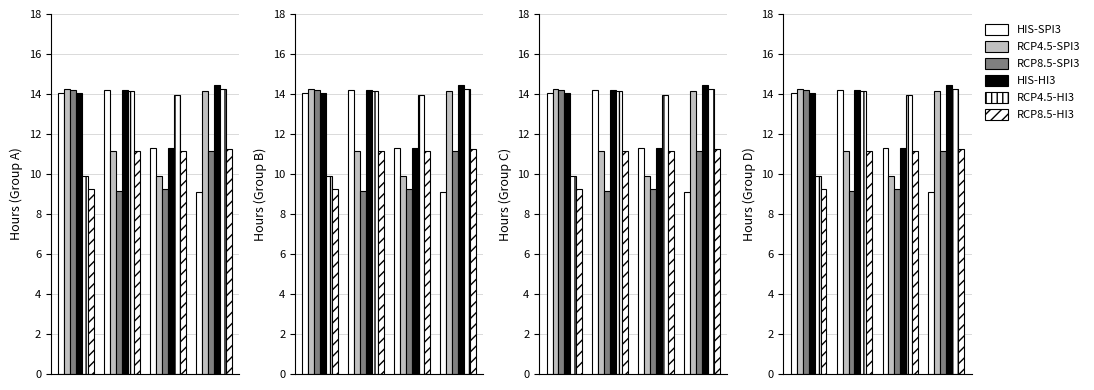

What is the average value of the HIS-HI3 series?

13.5